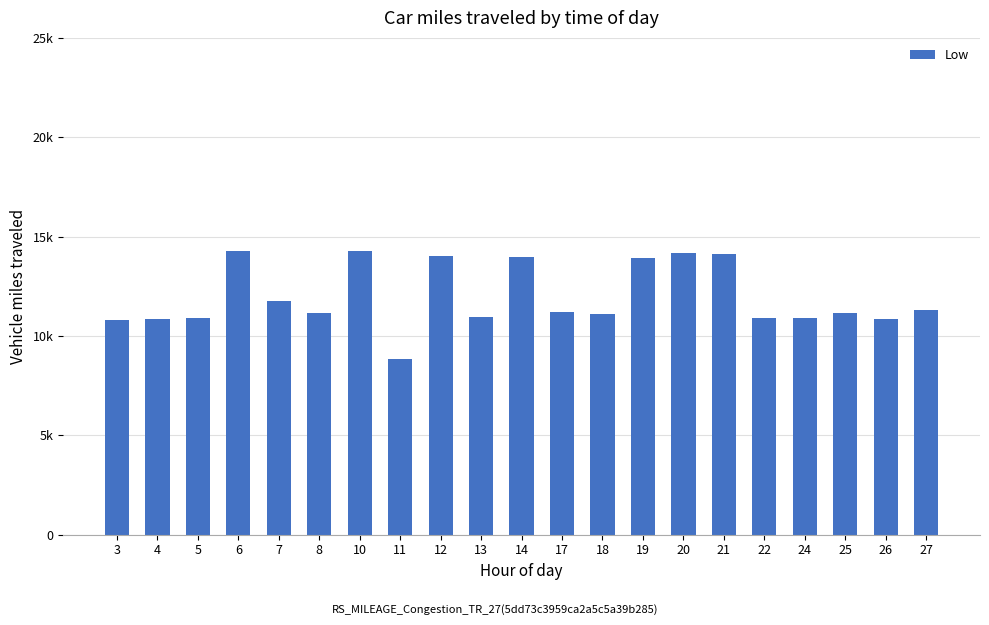

Count the number of categories in the chart.

21